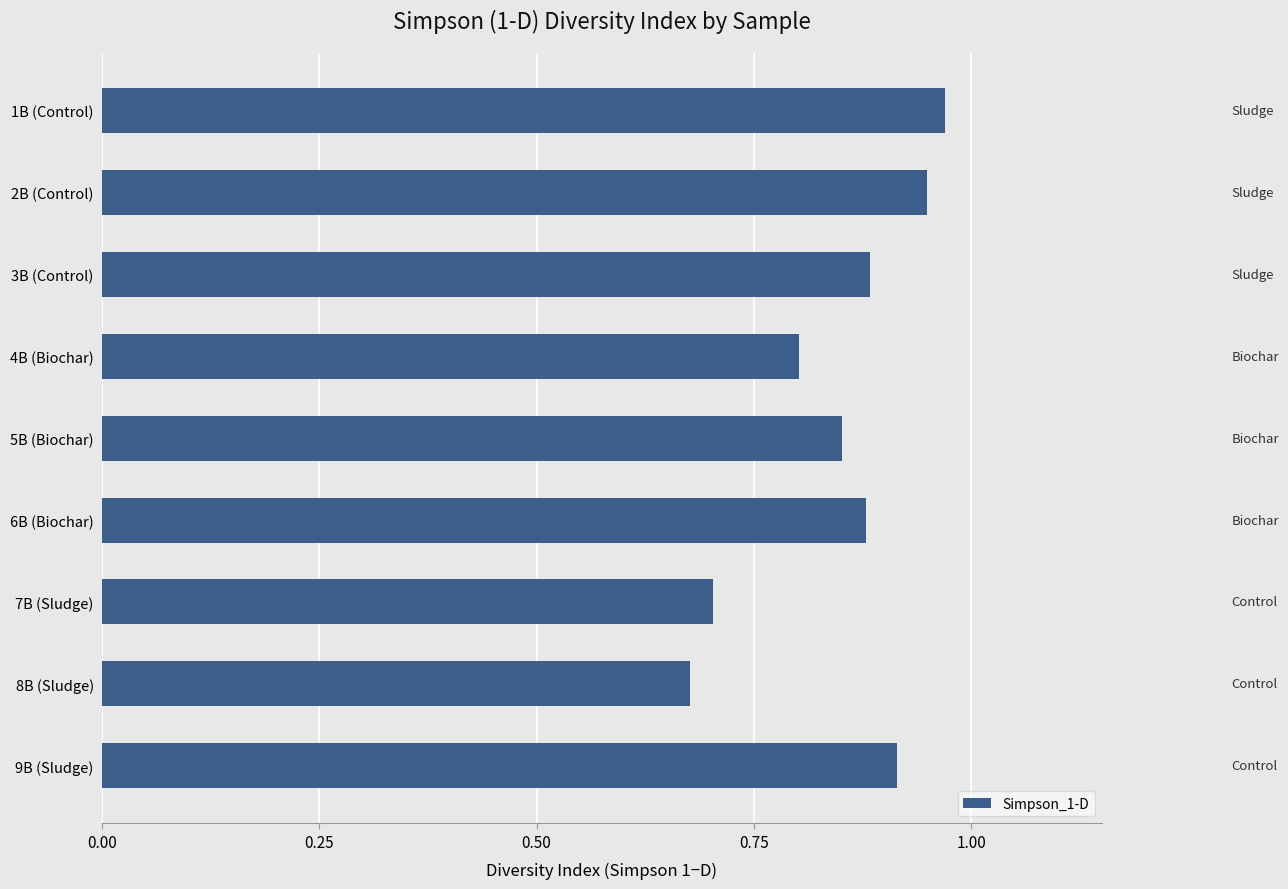

Count the values in the range 0 to 1.

9